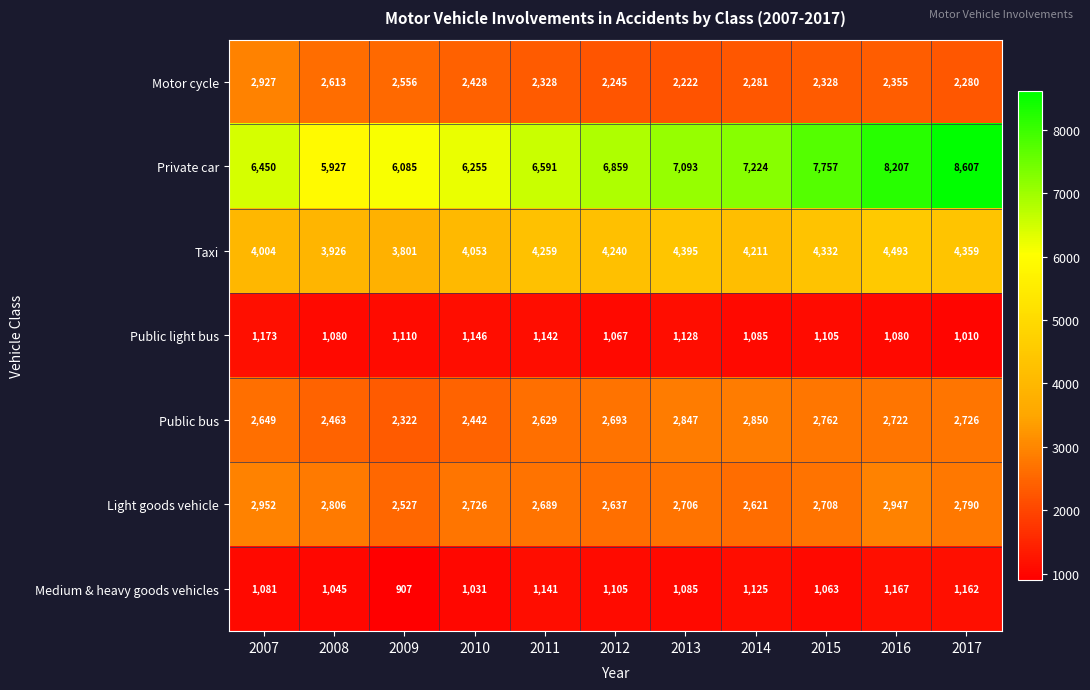

At which label is Public bus closest to 2586?

2011